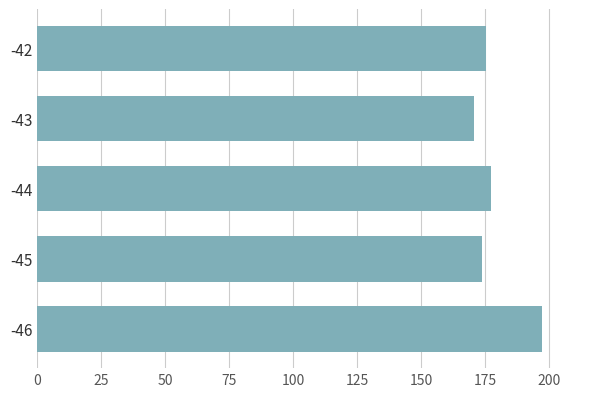

What is the change in value from -46 to -43?

-26.5